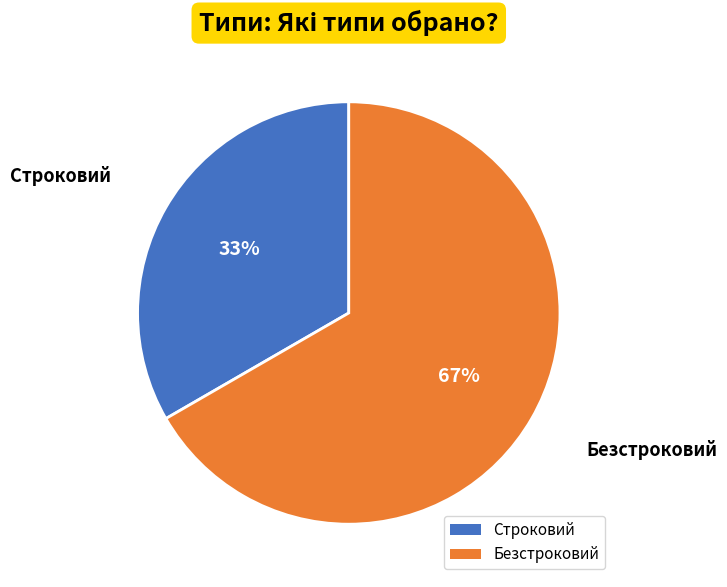

Combined, do Безстроковий and Строковий account for over 50%?

Yes